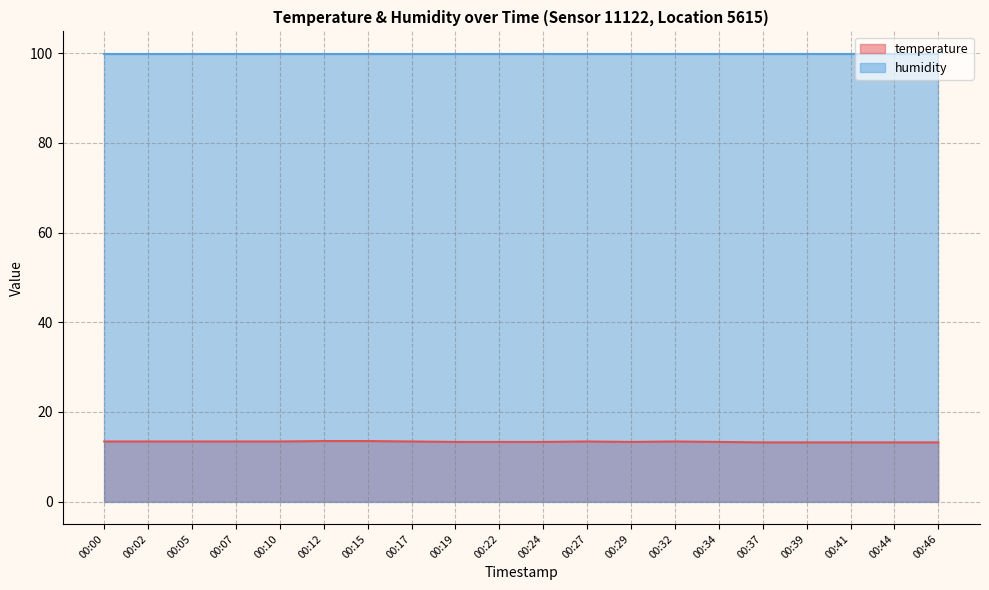

The chart shows a value of 13.4 at 00:02. True or false?

True